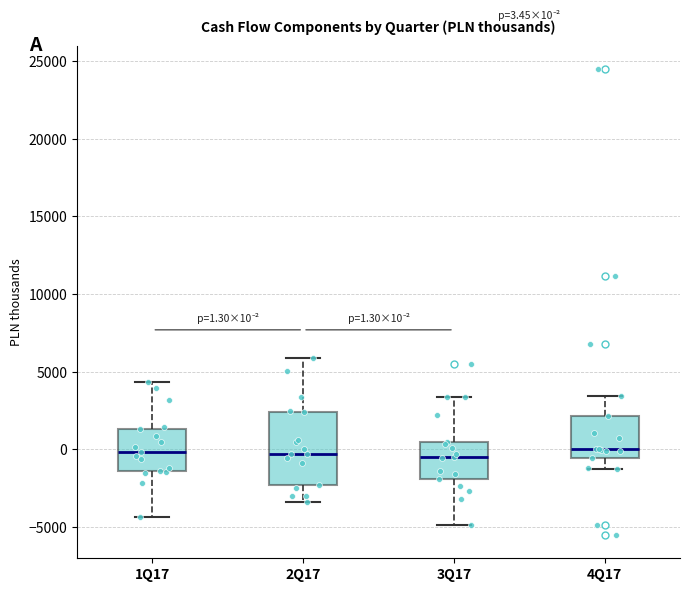

Comparing the boxes themselves (not the whiskers), which one is the tallest?

2Q17